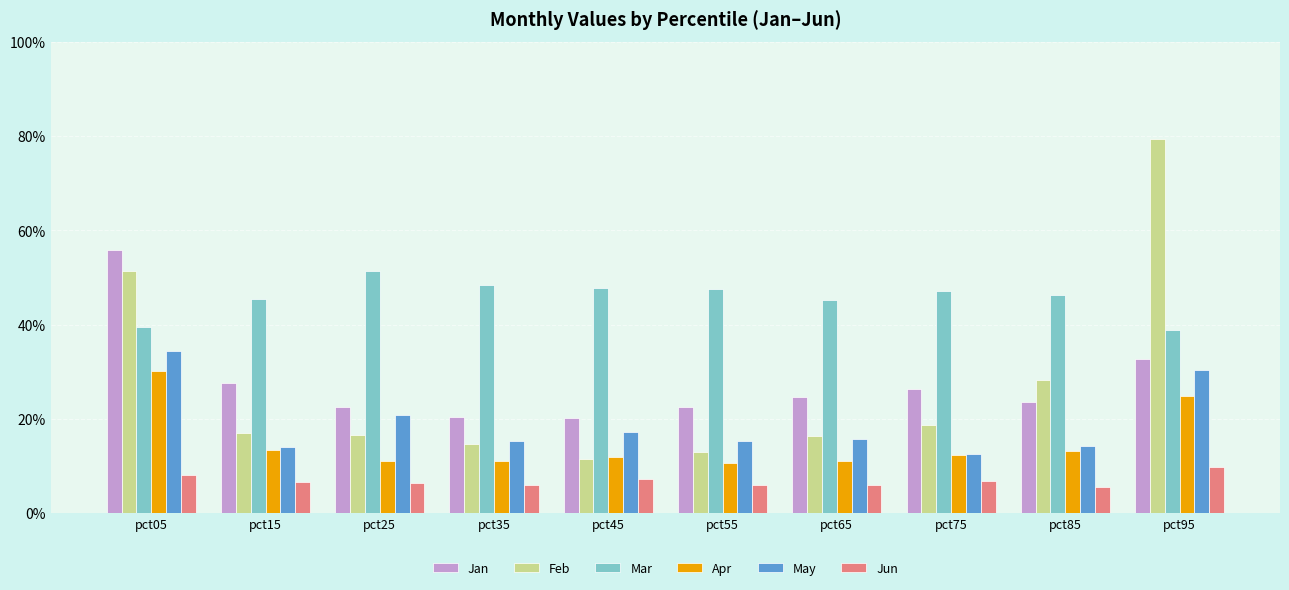

What is the sum of the Jun values at pct25 and pct05?

0.1